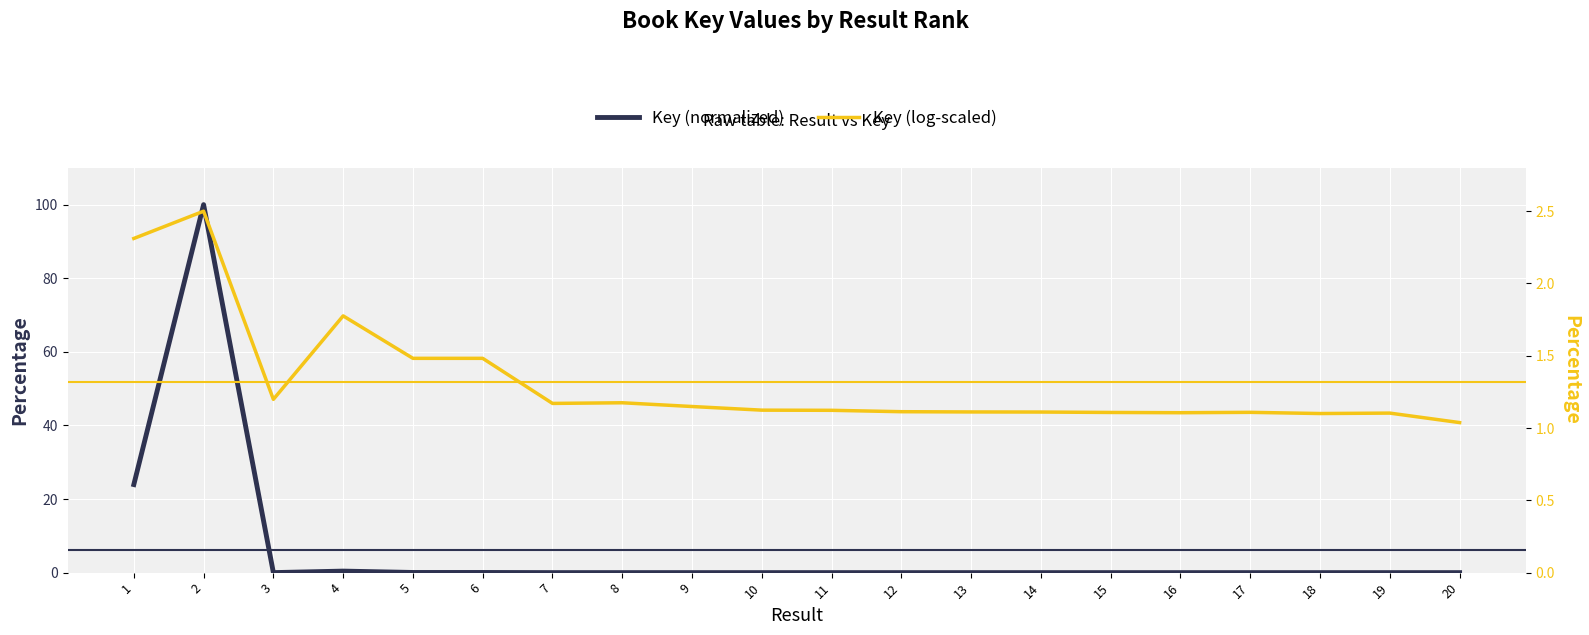

What is the value of the Key (log-scaled) point at the 15th from the left?

1.1